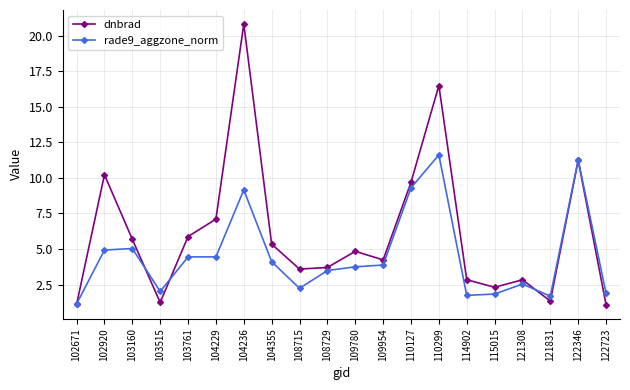

List the series in order of their overall mean, lowest first.

rade9_aggzone_norm, dnbrad